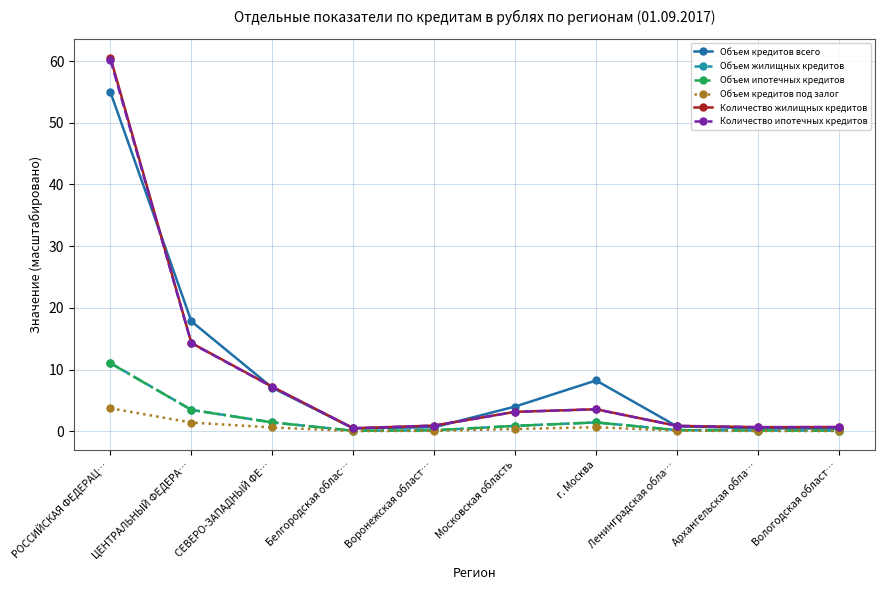

What is the greatest value displayed?

60.6